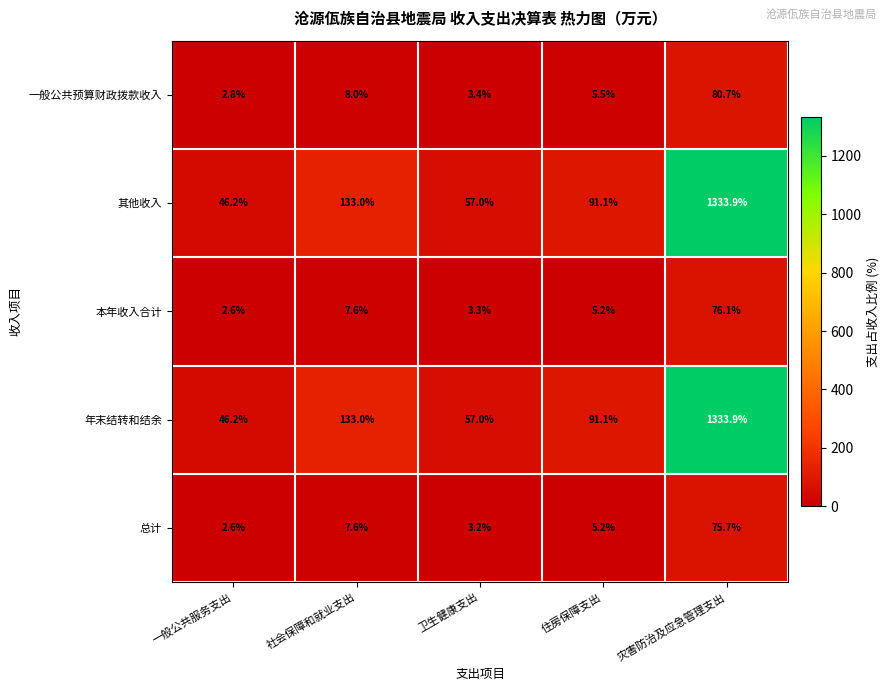

At which label does 其他收入 first exceed 91?

社会保障和就业支出